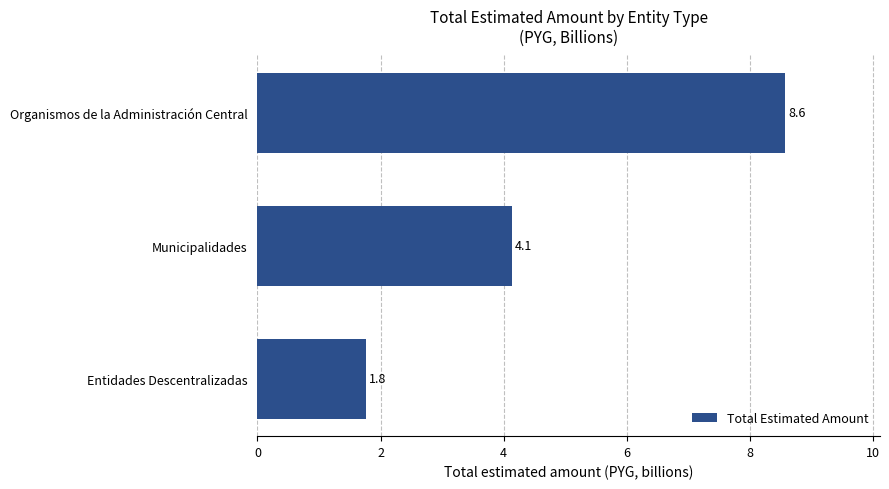

The value at Organismos de la Administración Central is 15.0. True or false?

False